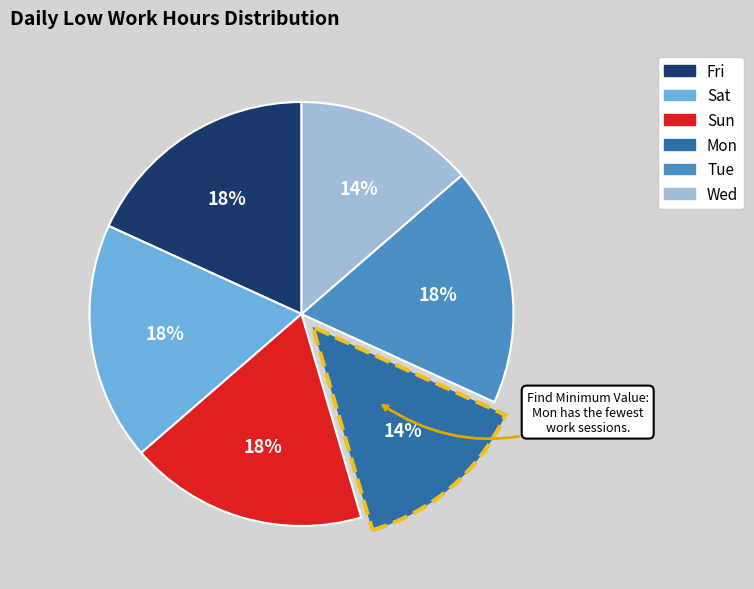

How many segments does this pie chart have?

6